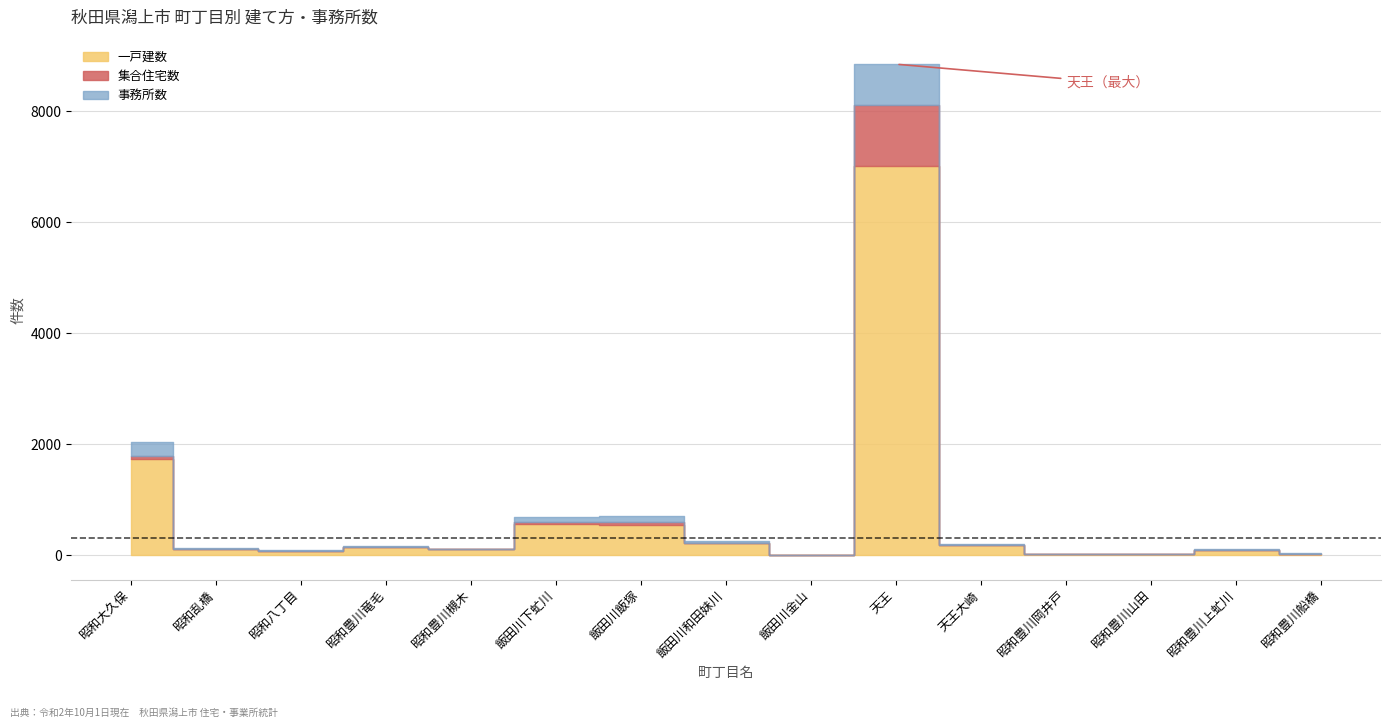

What position from the left is 昭和八丁目?

3